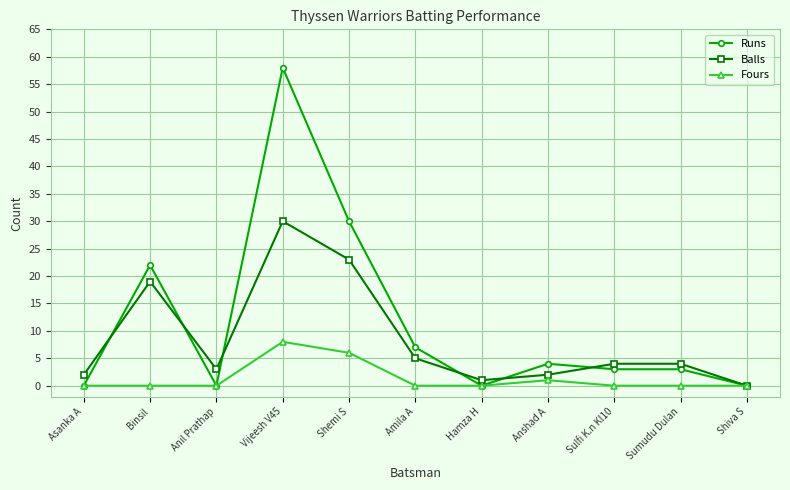

What is the difference between the Balls values at Anil Prathap and Sulfi K.n Kl10?

1